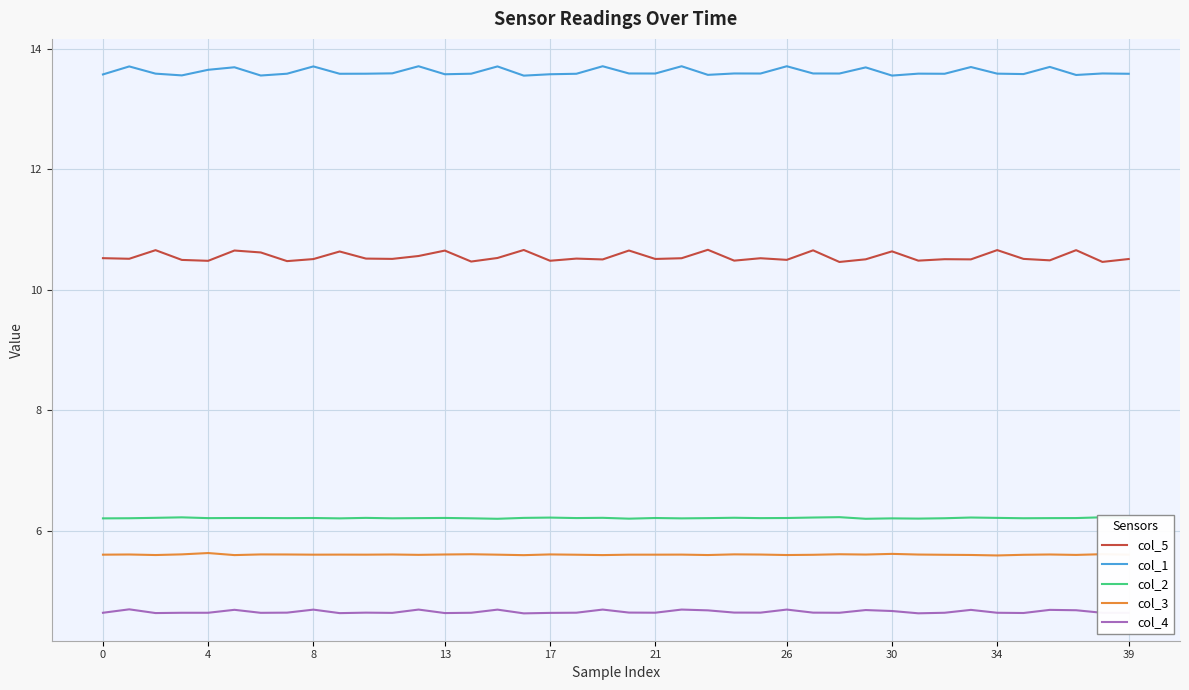

What is the smallest value displayed?

4.6